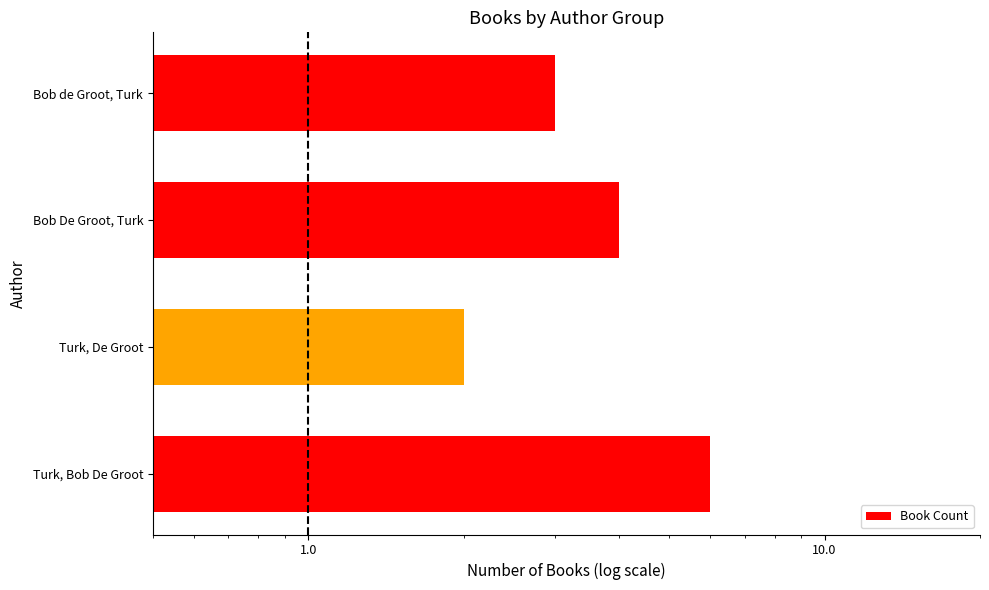

True or false: the data shows 2 at Bob de Groot, Turk.

False